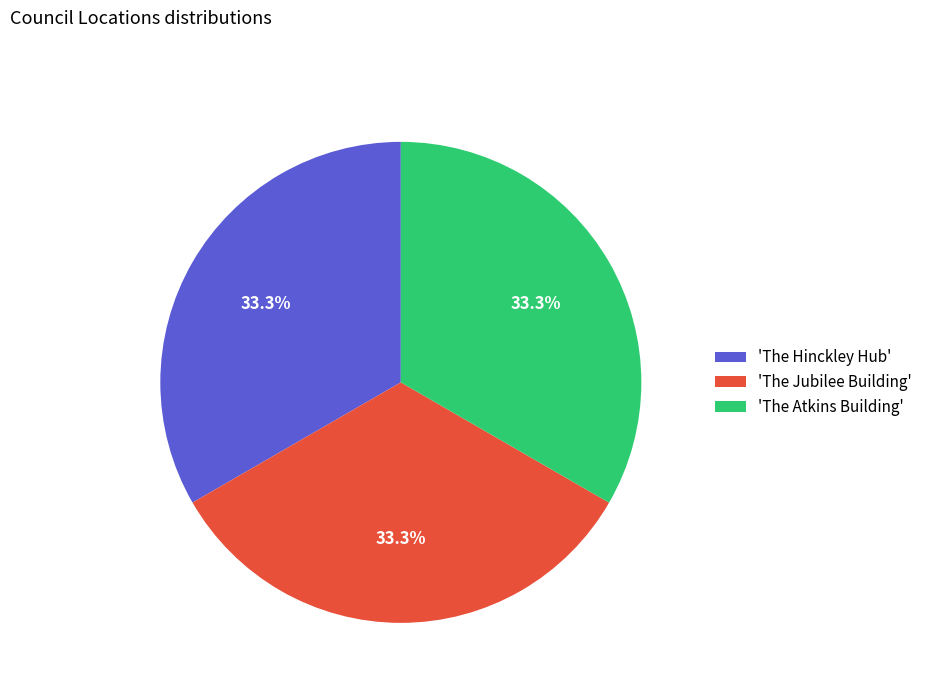

Approximately how many times larger is the value at 'The Jubilee Building' compared to 'The Hinckley Hub'?

1.0